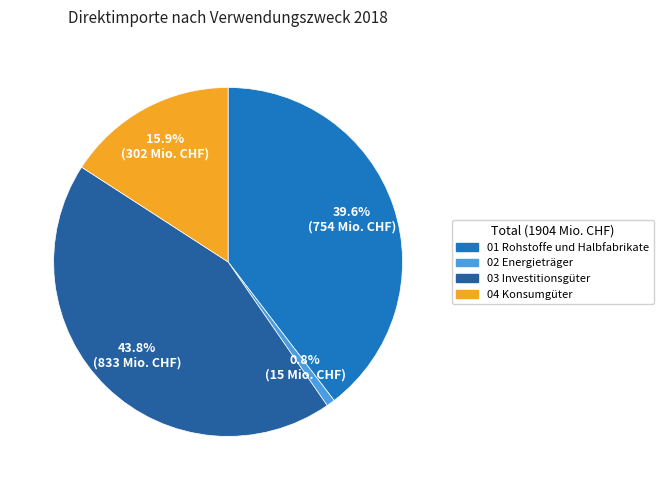

To the nearest percent, what is the difference between the largest and smallest slice percentages?

43%